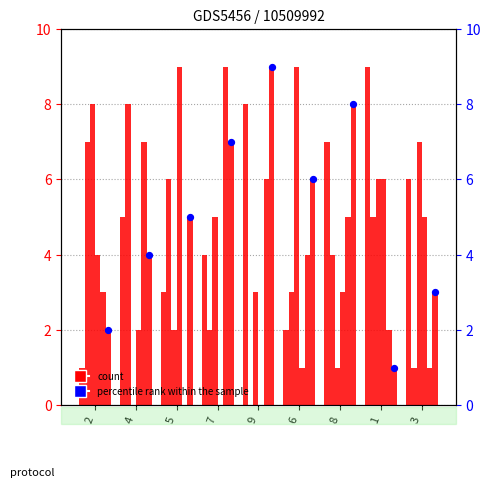

Is the value of col_9 at 4 greater than the value of percentile rank within the sample at 4?

Yes